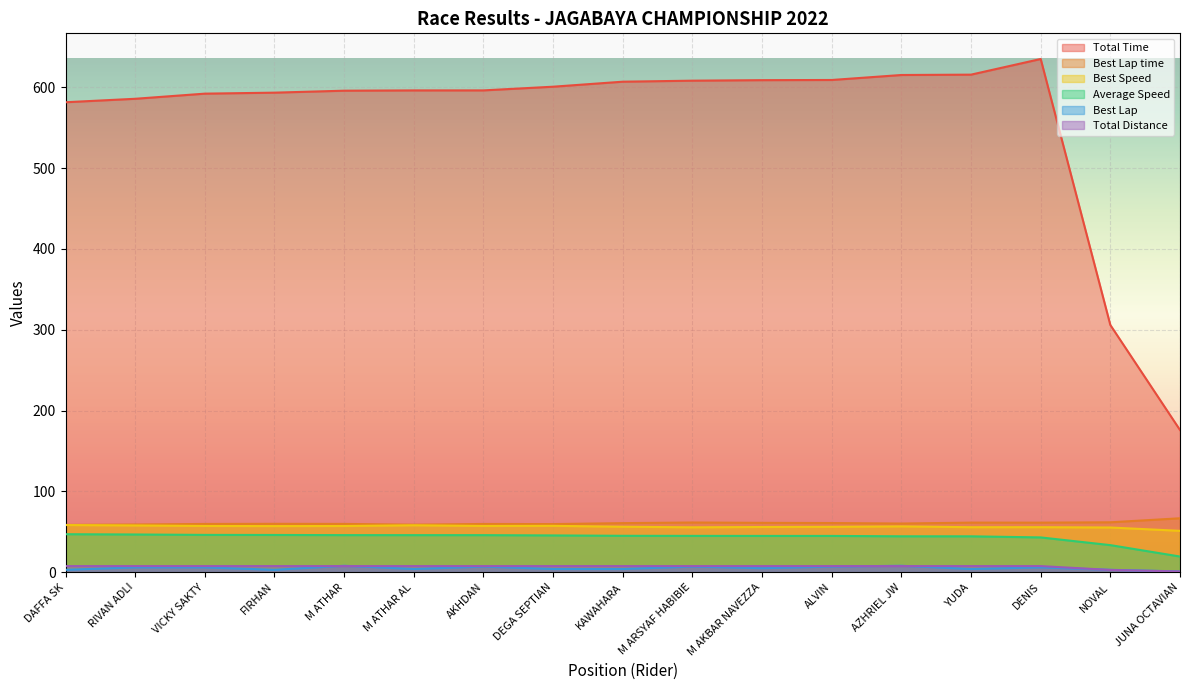

The Average Speed series shows 45.9 at M ATHAR. True or false?

True